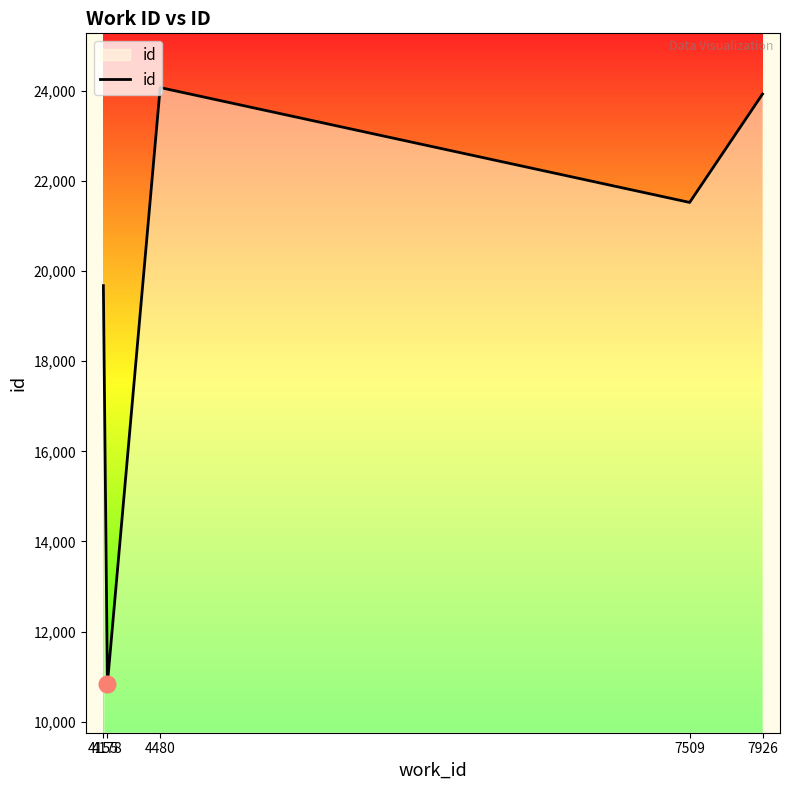

How many values are below 21524?

2